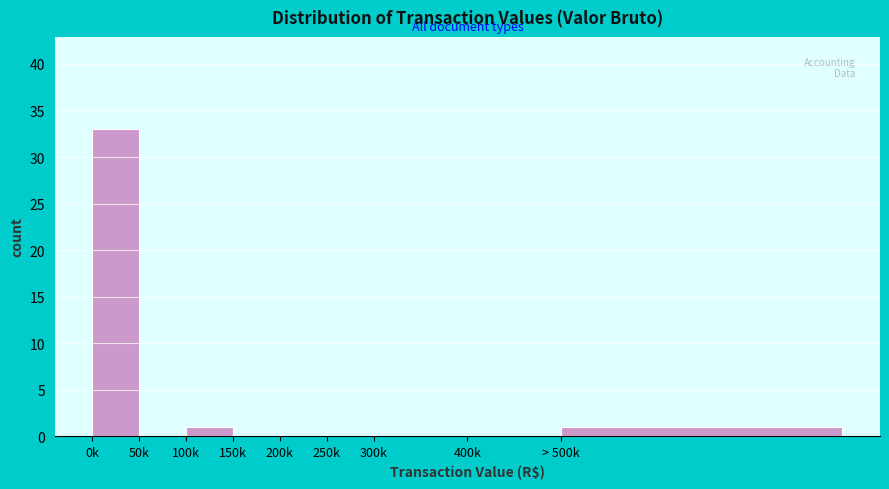

Reading left to right, transcribe all the data shown in this chart.

0k=33	50k=0	100k=1	150k=0	200k=0	250k=0	300k=0	400k=0	> 500k=1